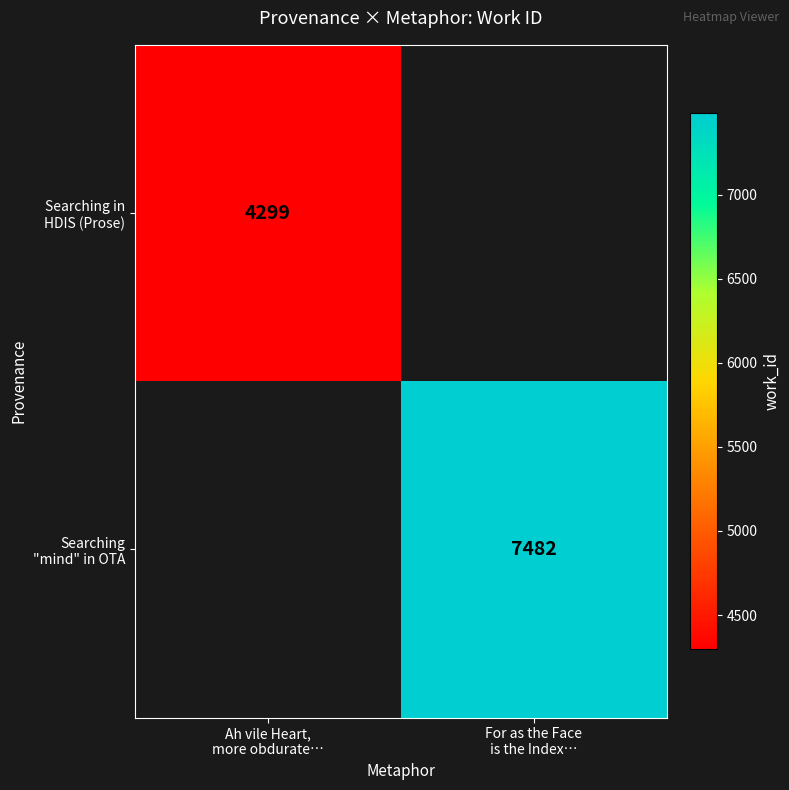

How many series are shown in this chart?

2